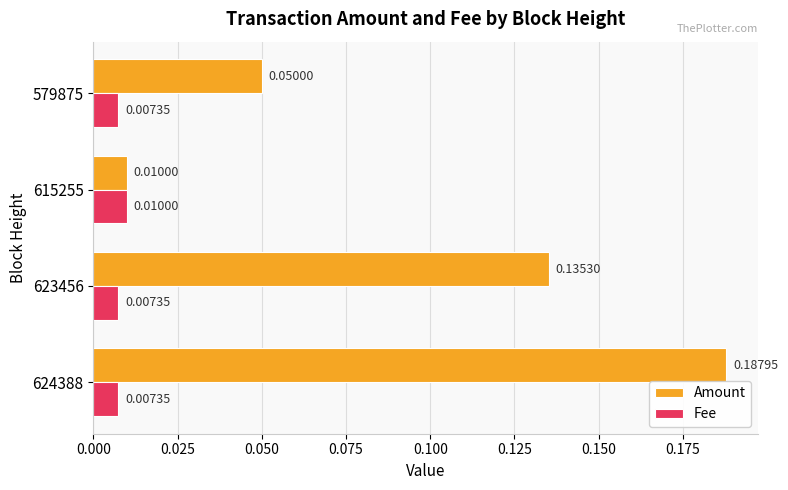

Which series has the widest spread of values?

Amount